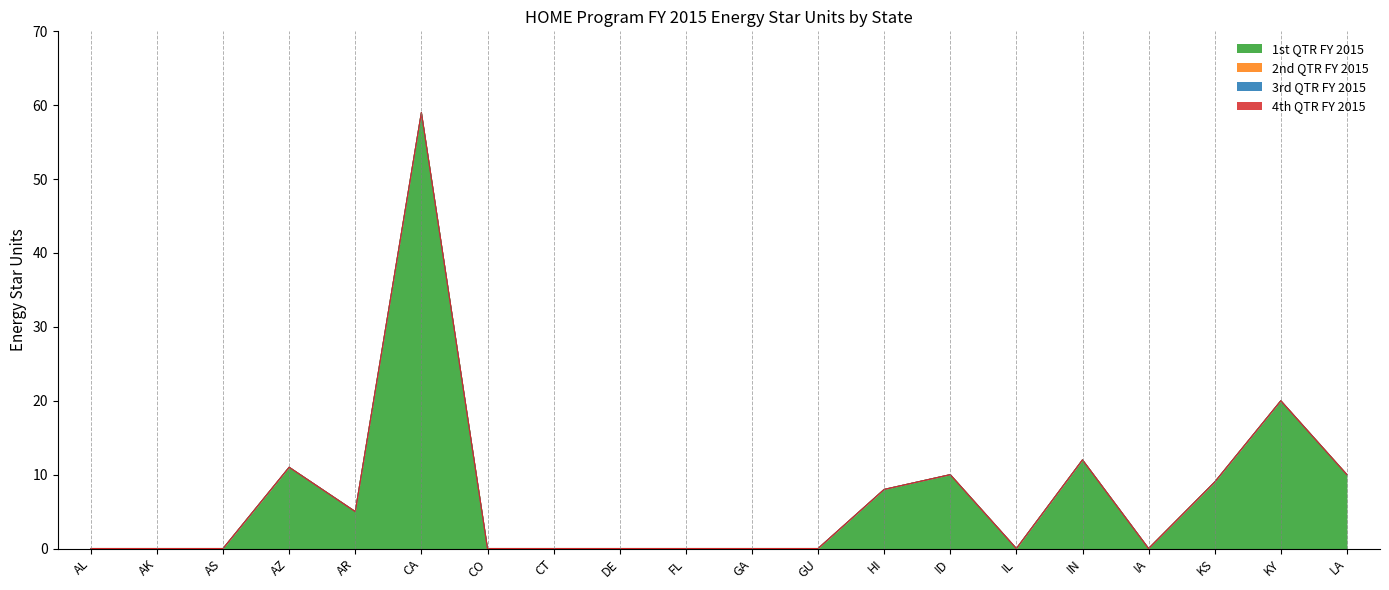

Reading right to left, list all the values displayed in this chart.

1st QTR FY 2015: 10	20	9	0	12	0	10	8	0	0	0	0	0	0	59	5	11	0	0	0
2nd QTR FY 2015: 0	0	0	0	0	0	0	0	0	0	0	0	0	0	0	0	0	0	0	0
3rd QTR FY 2015: 0	0	0	0	0	0	0	0	0	0	0	0	0	0	0	0	0	0	0	0
4th QTR FY 2015: 0	0	0	0	0	0	0	0	0	0	0	0	0	0	0	0	0	0	0	0